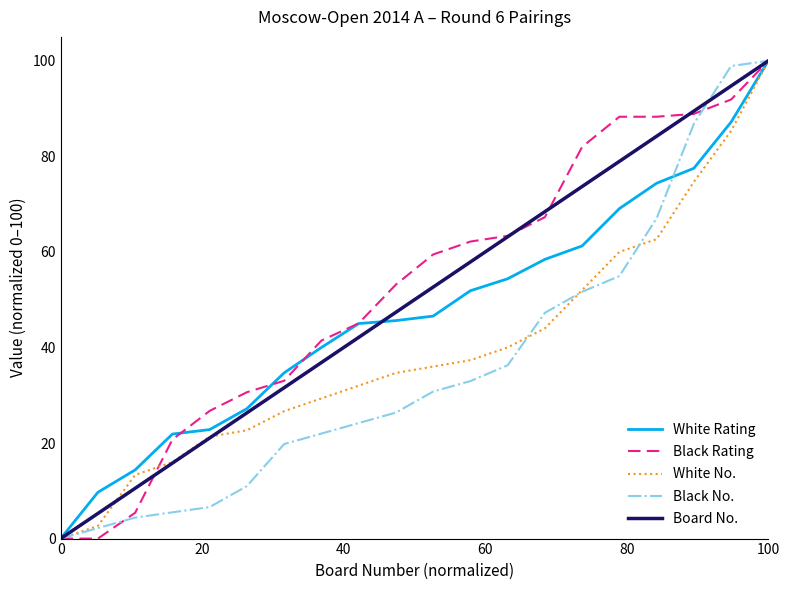

Which category has the highest value in the Black Rating series?

100